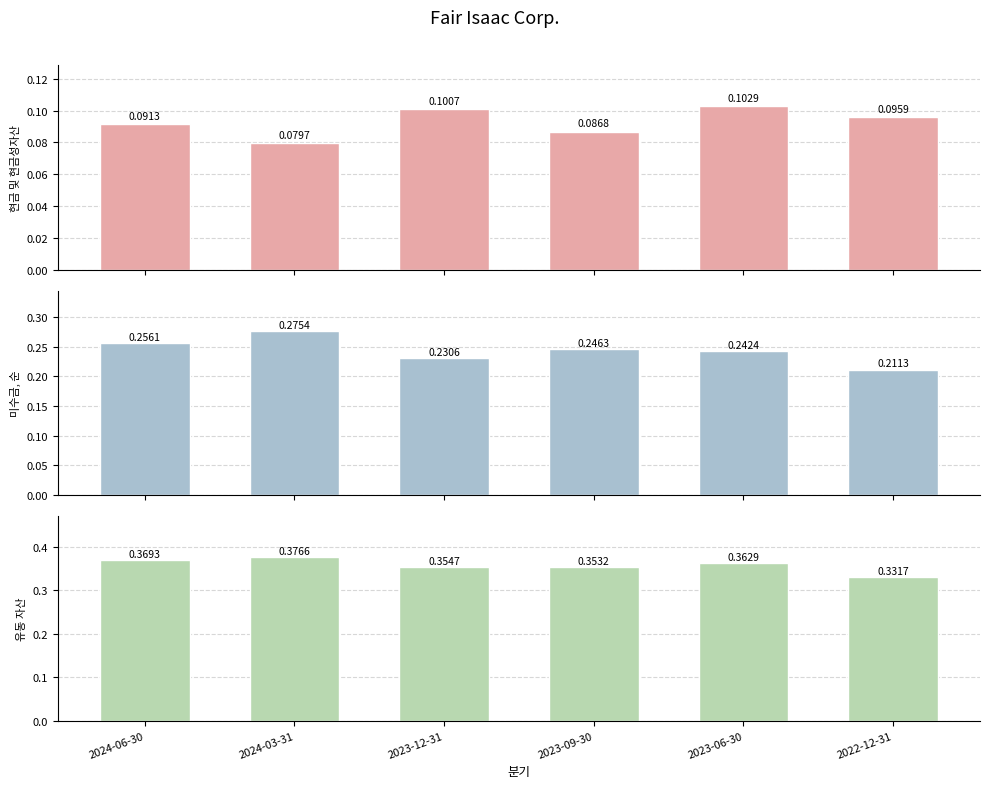

What are all the series names shown in the legend?

현금 및 현금성자산, 미수금, 순, 유동 자산